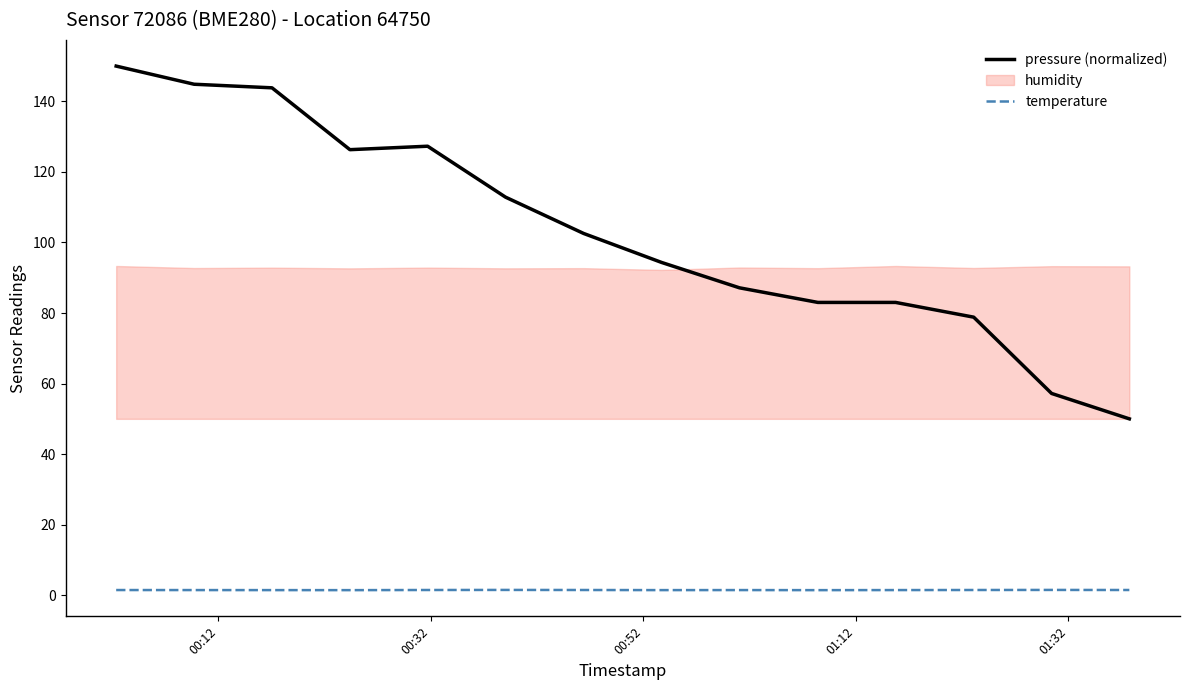

What is the difference between the maximum and minimum values in the temperature series?

0.1